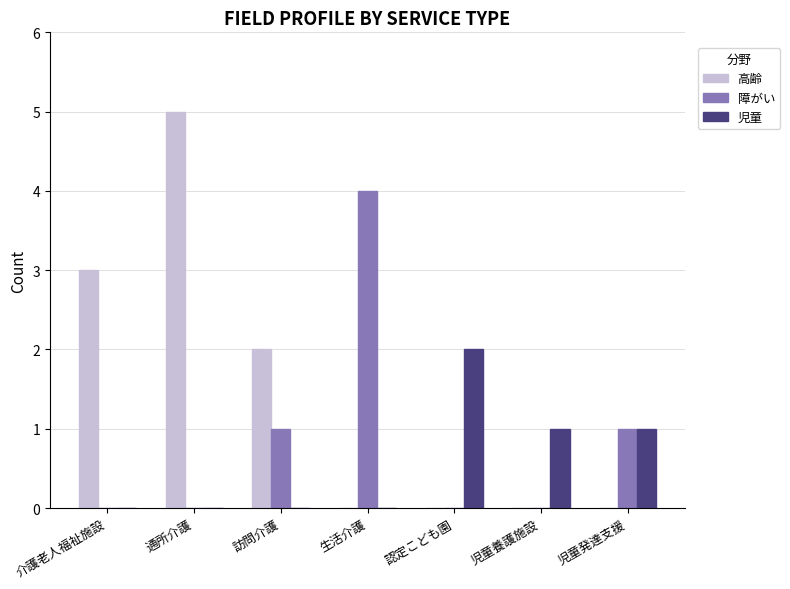

Which category has the highest value across all series?

通所介護